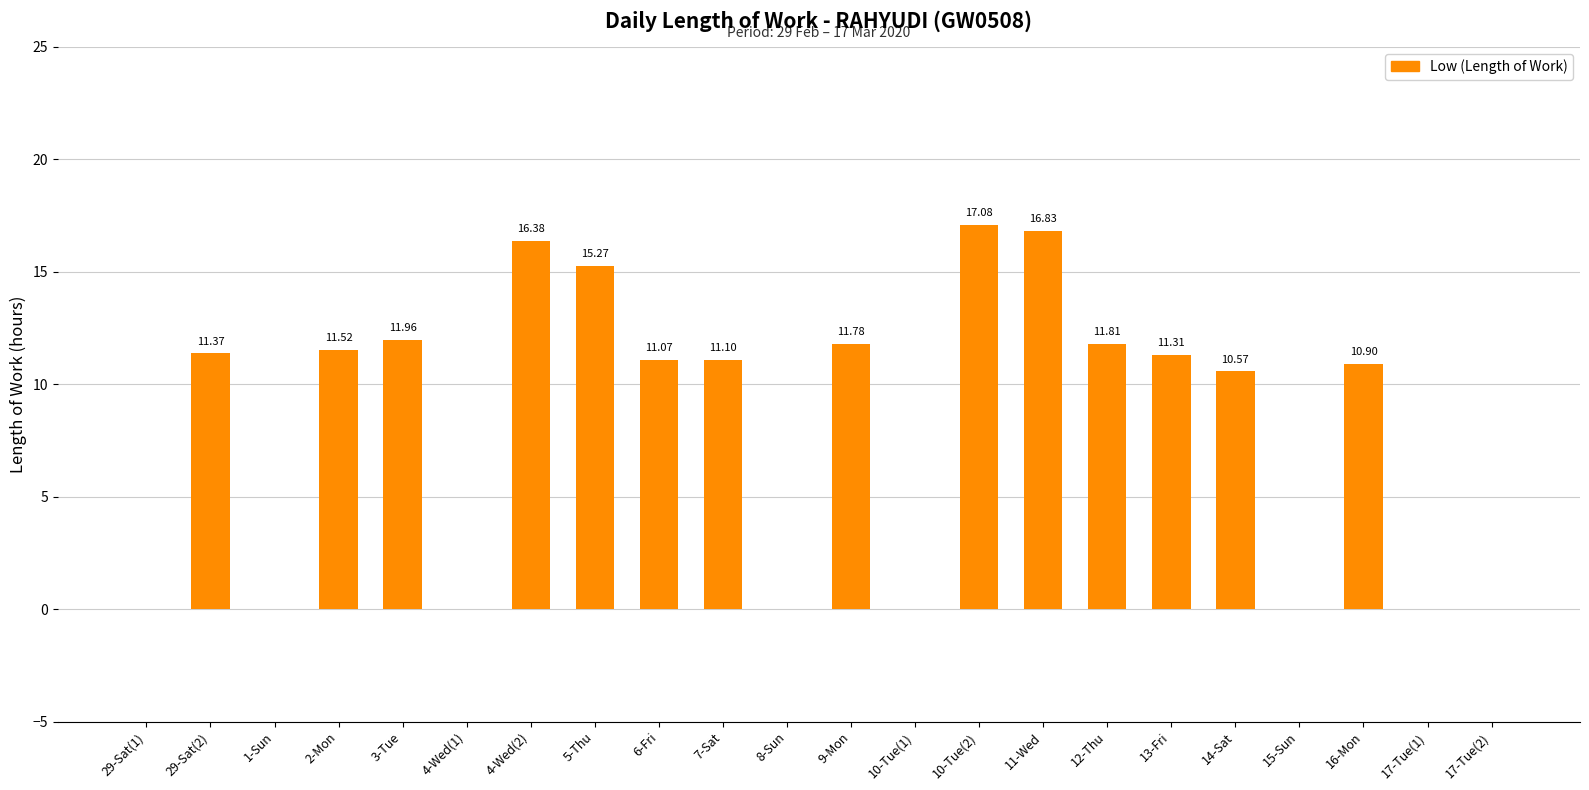

What is the difference between the values at 5-Thu and 10-Tue(1)?

15.3